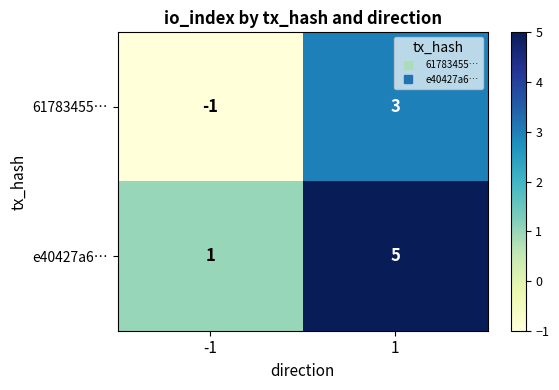

Count the number of categories in the chart.

2